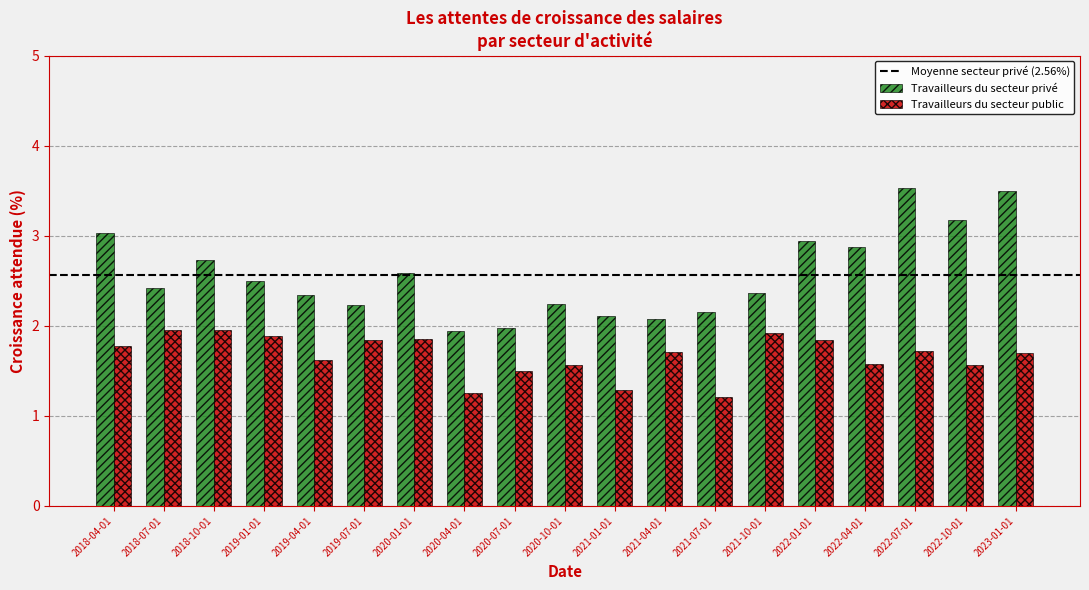

Is it true that Travailleurs du secteur public equals 1.3 at 2021-01-01?

True